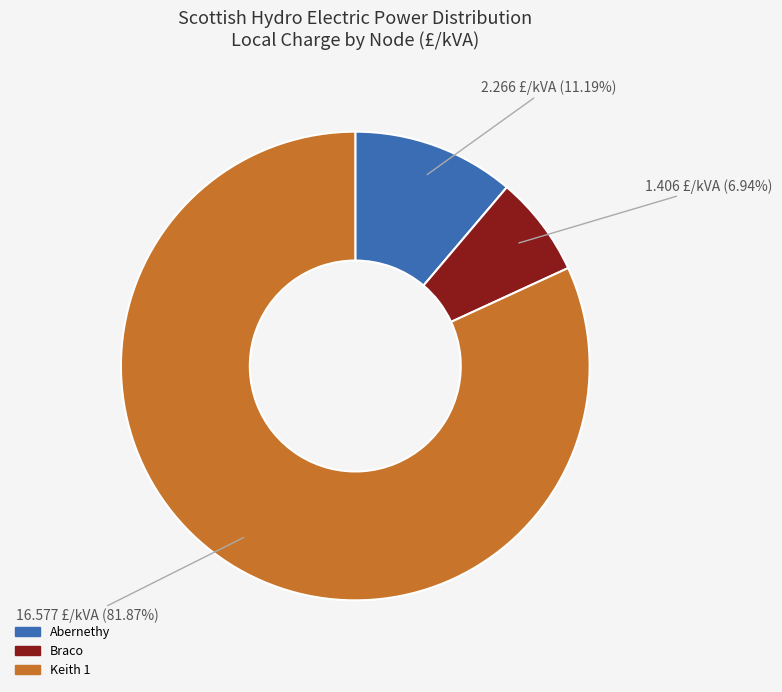

Which slice represents more than half of the pie?

Keith 1